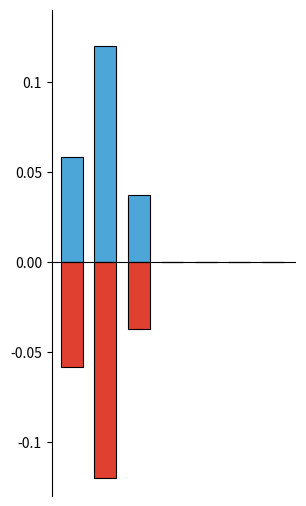

Reading left to right, what are all the values shown in this chart?

Всего занимающихся: 0.1	0.1	0.0	0.0	0.0	0.0	0.0
Отрицательные результаты: -0.1	-0.1	-0.0	0.0	0.0	0.0	0.0